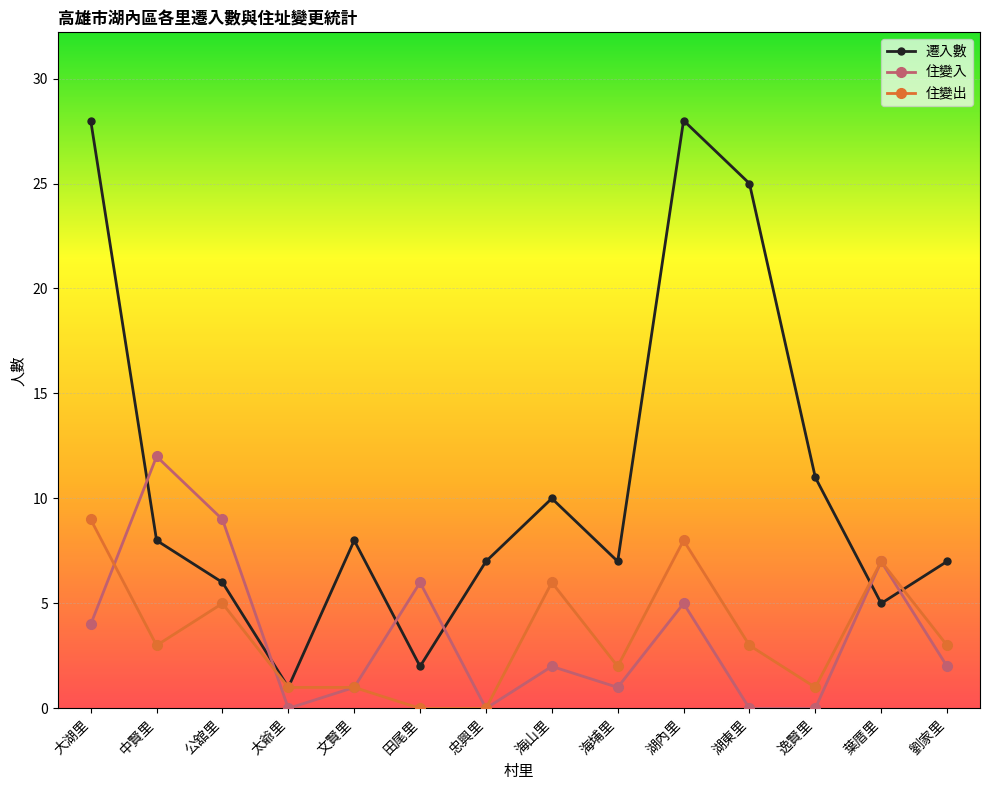

Is it true that 住變入 equals 0 at 忠興里?

True